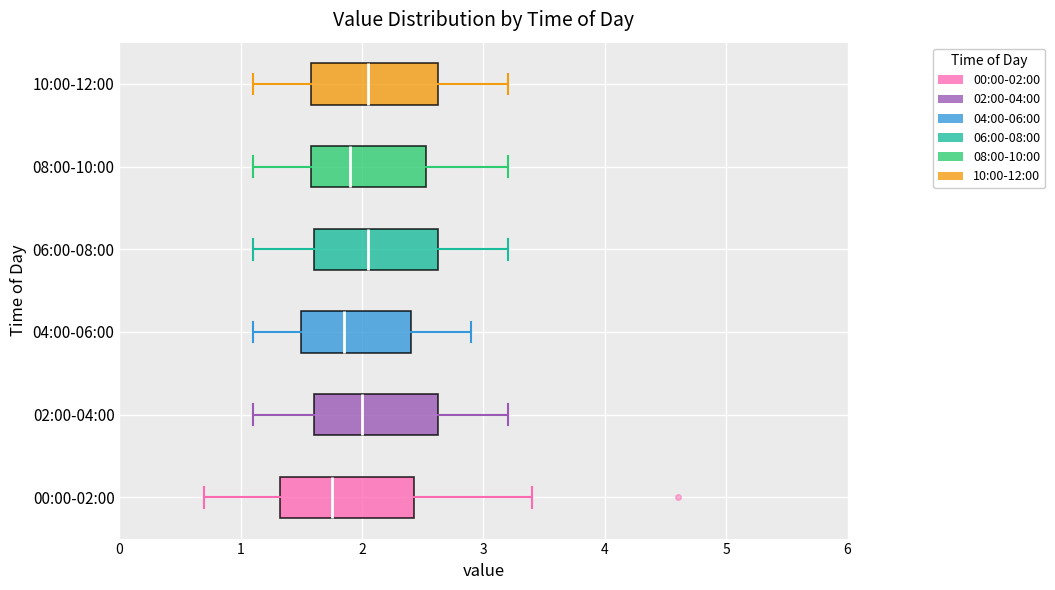

Reading bottom to top, transcribe this box plot: for each box, give where its median line is, the range the box spans, and where its two whiskers end, as read against the x-axis. The values are not printed on the chart, so give them approximately, as read against the axis.

00:00-02:00: median 1.8, box 1.3 to 2.4, whiskers 0.7 to 3.4
02:00-04:00: median 2.0, box 1.6 to 2.6, whiskers 1.1 to 3.2
04:00-06:00: median 1.9, box 1.5 to 2.4, whiskers 1.1 to 2.9
06:00-08:00: median 2.1, box 1.6 to 2.6, whiskers 1.1 to 3.2
08:00-10:00: median 1.9, box 1.6 to 2.5, whiskers 1.1 to 3.2
10:00-12:00: median 2.1, box 1.6 to 2.6, whiskers 1.1 to 3.2